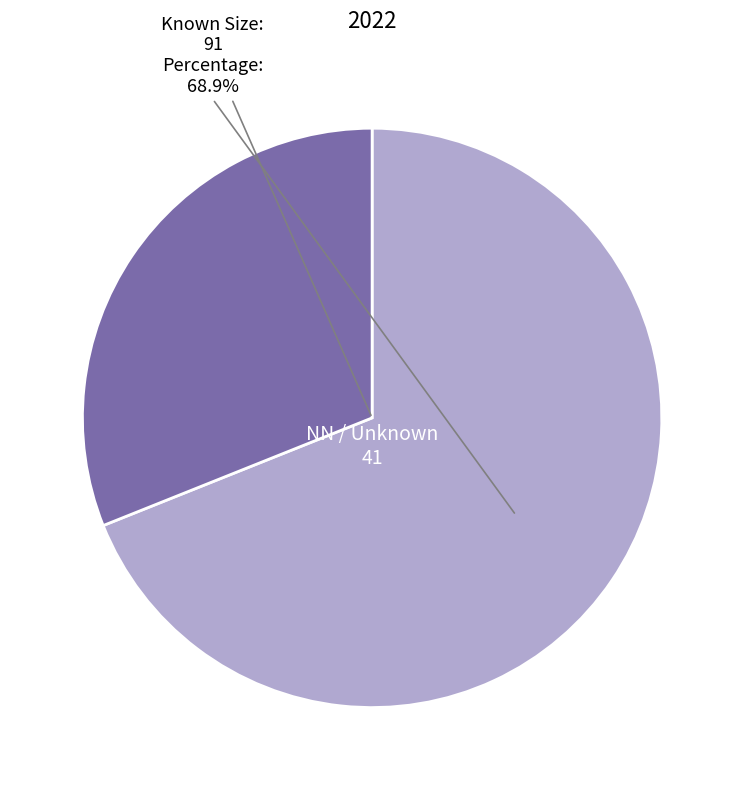

Is there a majority slice in this chart?

Yes